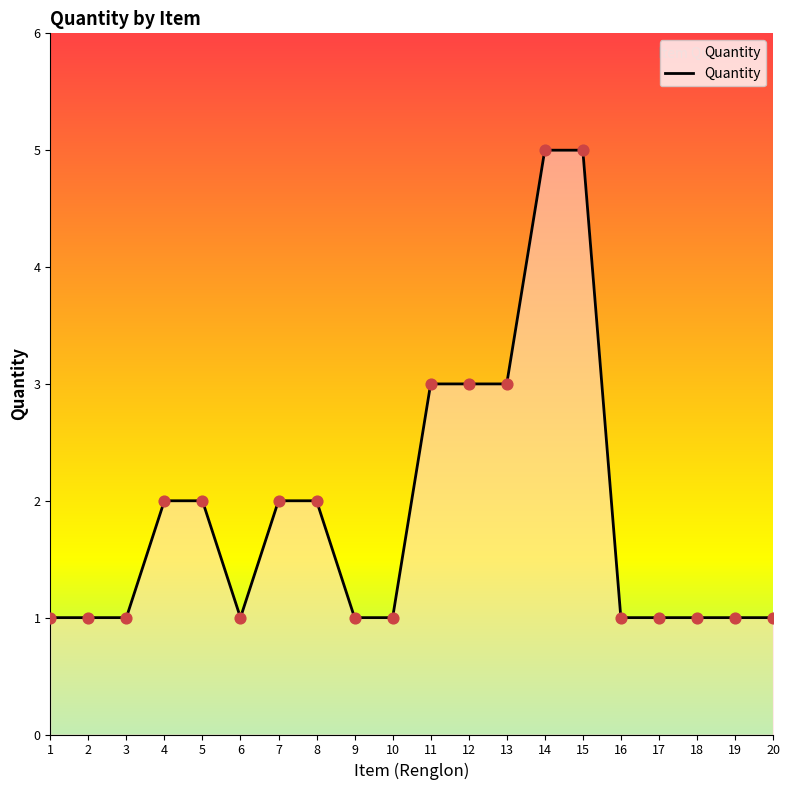

What is the ratio of the value at 15 to the value at 2?

5.0